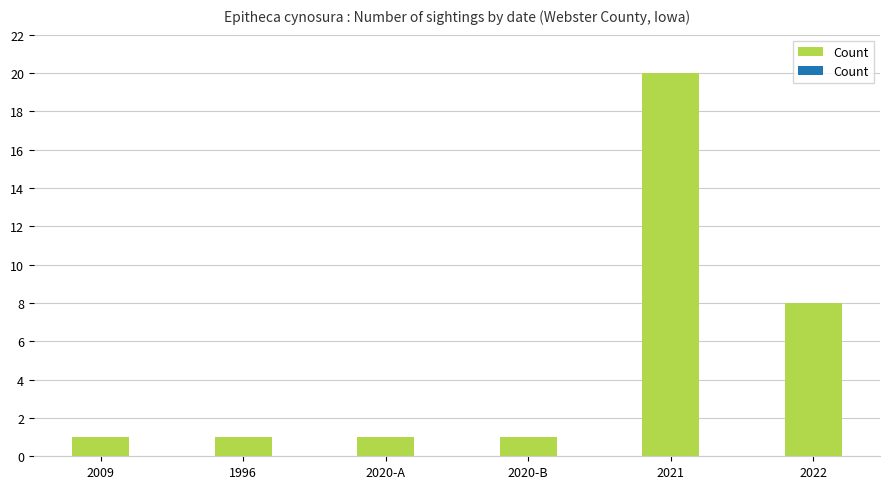

What is the difference between the maximum and second lowest values?

19